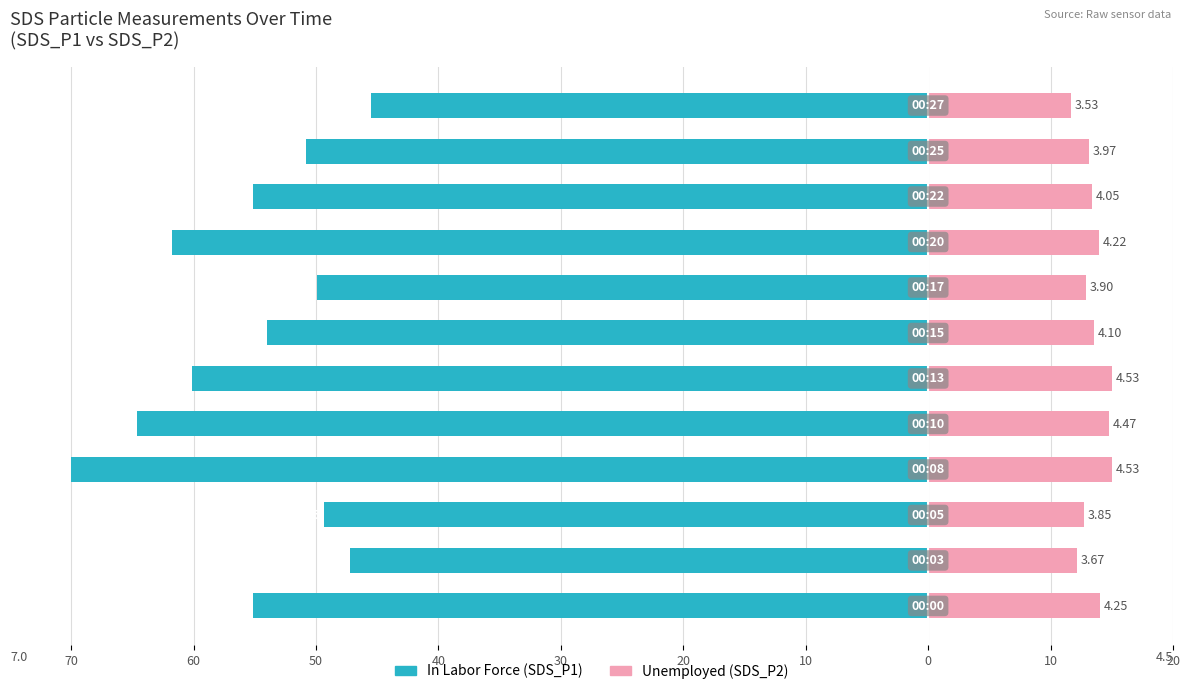

What is the sum of the Unemployed values at 70 and 50?

26.8